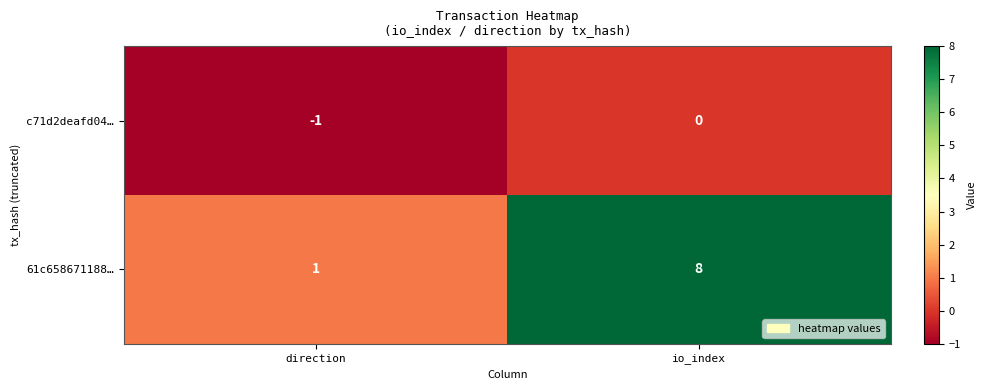

What is the difference between the 61c658671188… values at io_index and direction?

7